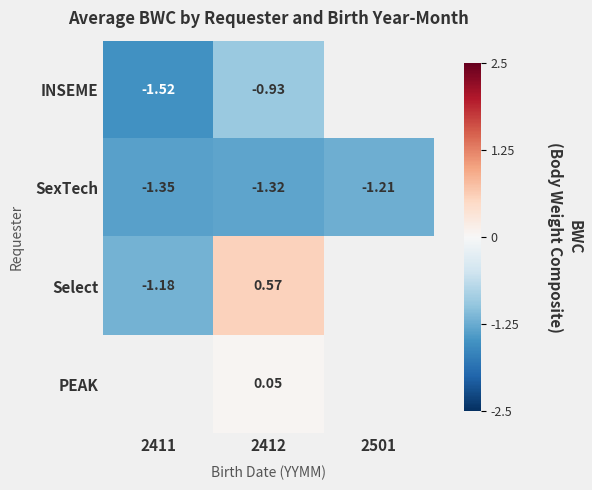

Is the value of INSEME at 2411 greater than the value of PEAK at 2412?

No